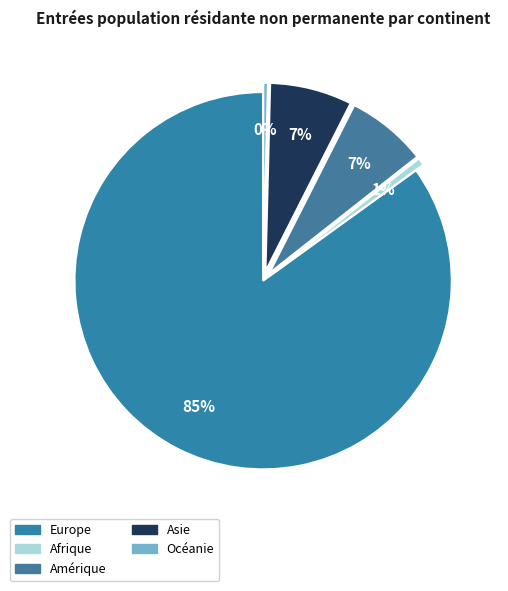

To the nearest percent, what portion does Afrique represent?

1%